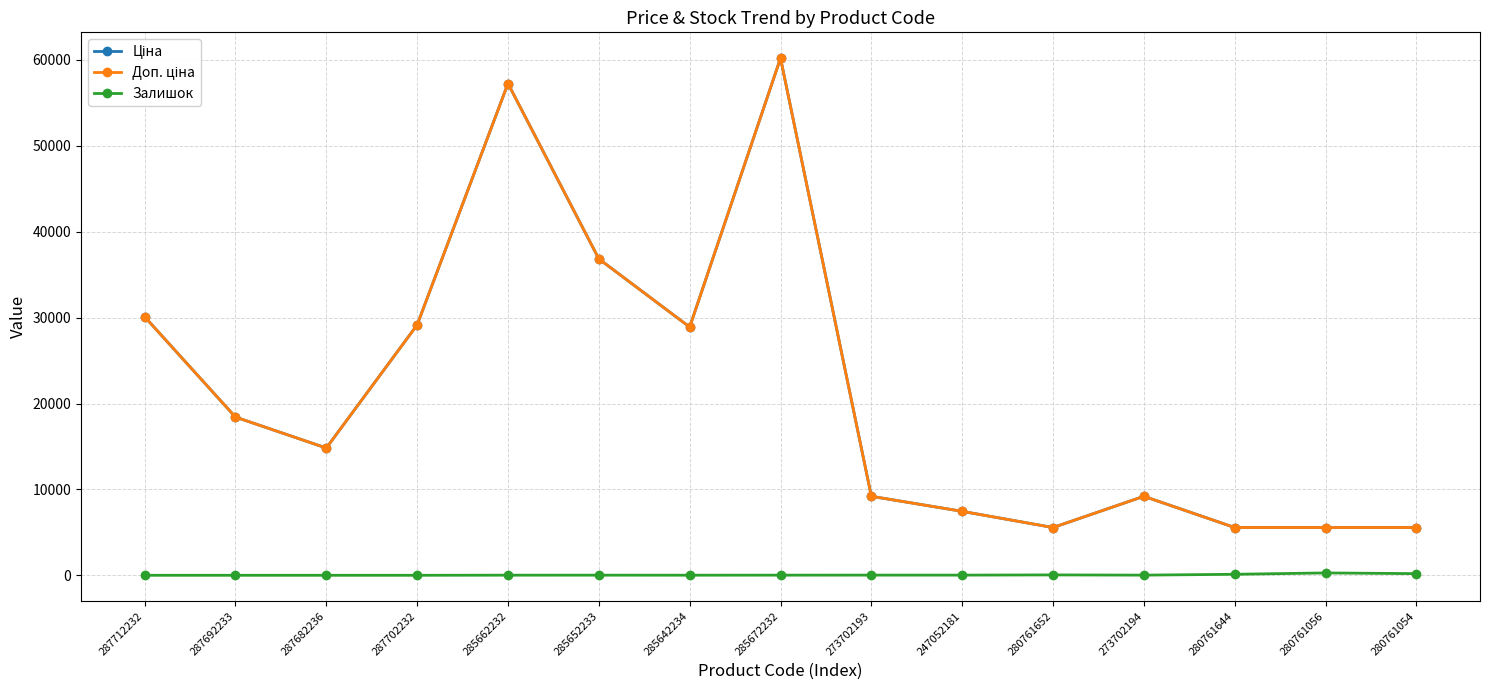

What is the sum of the Ціна values at 285652233 and 280761054?

42402.1